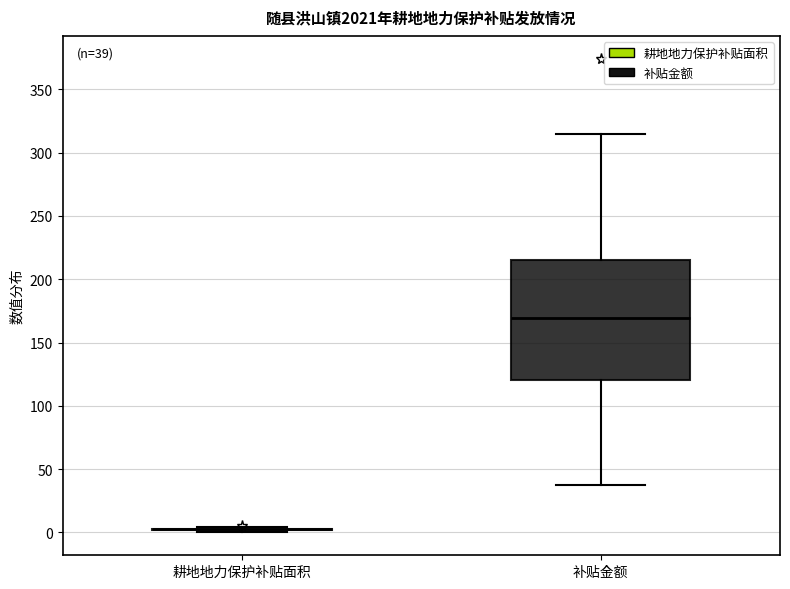

Which box is the tallest, from its lower edge to its upper edge?

补贴金额